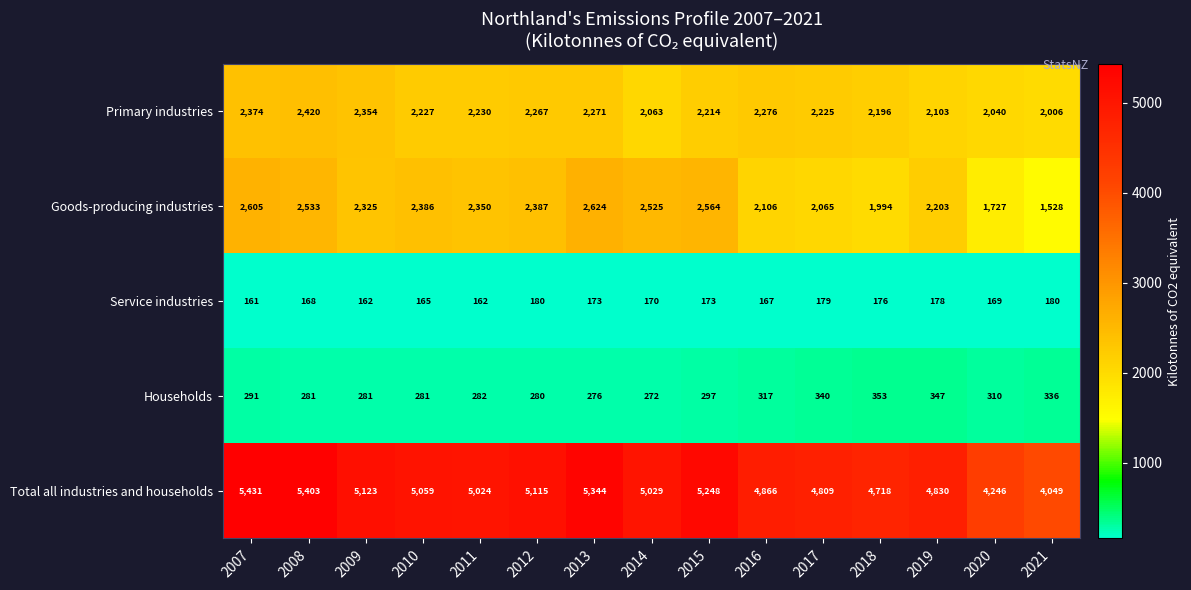

Where does the Goods-producing industries series first go above 2350?

2007